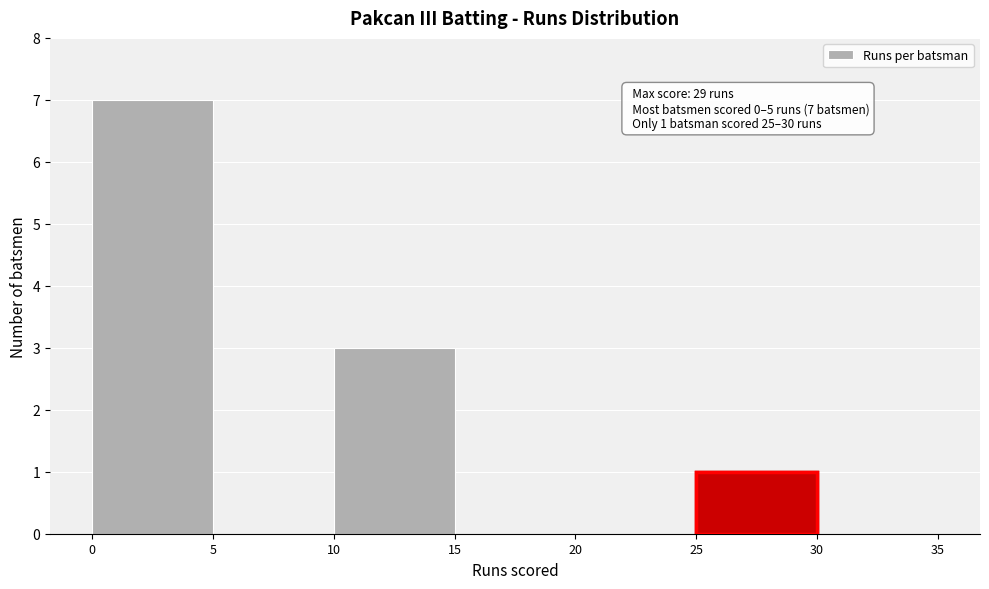

Which range on the x-axis has the tallest bar?

0 to 5